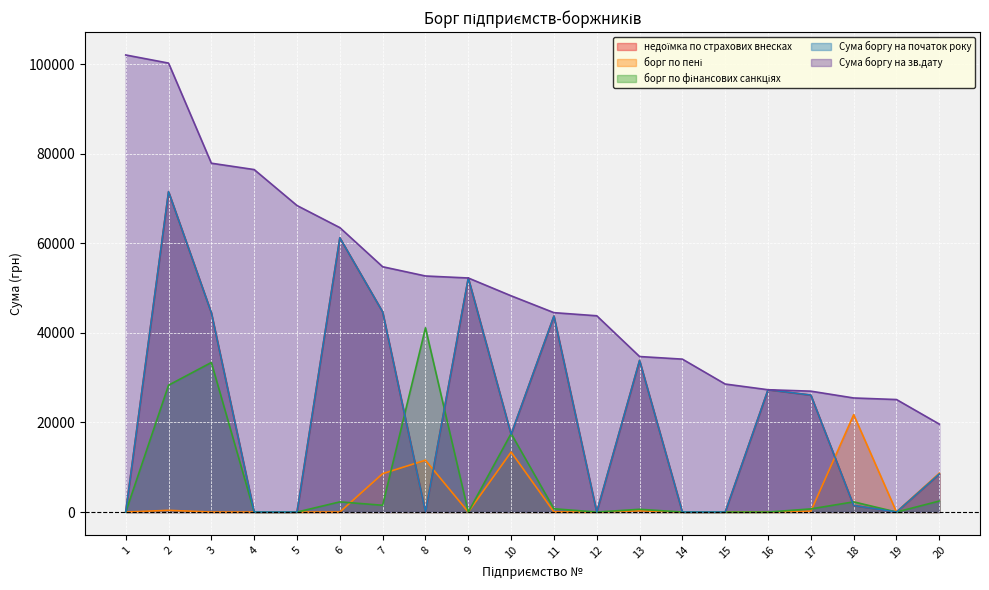

How many interior local valleys does the борг по пені series have?

3